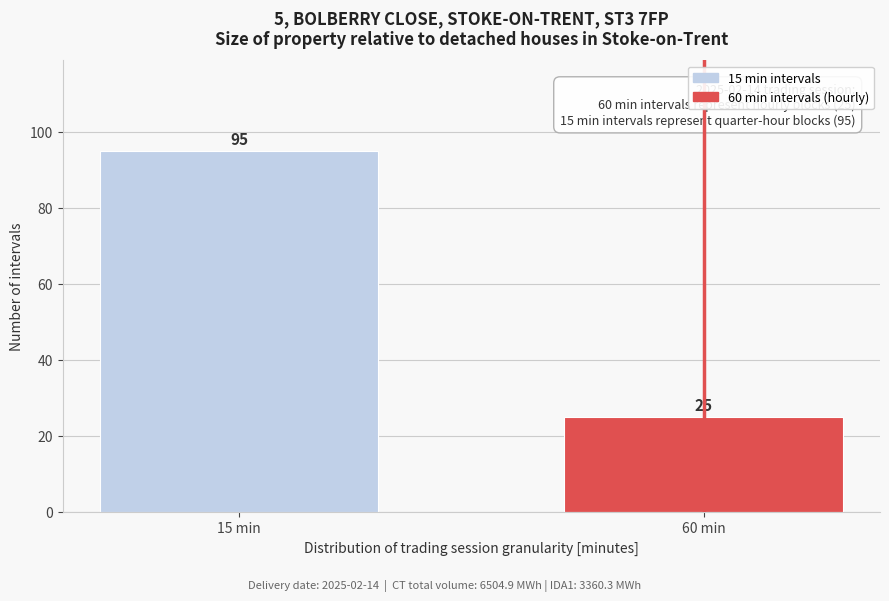

Reading left to right, transcribe all the data shown in this chart.

15 min=95	60 min=25